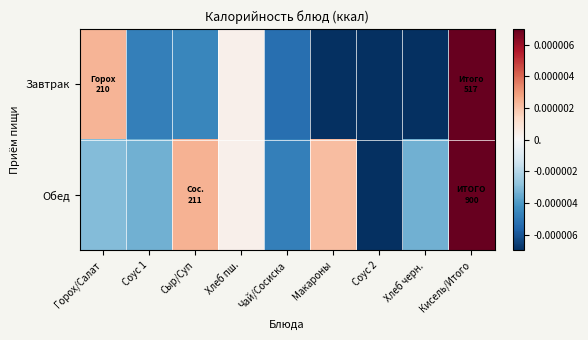

Which has a higher value, Чай/Сосиска or Макароны?

Чай/Сосиска